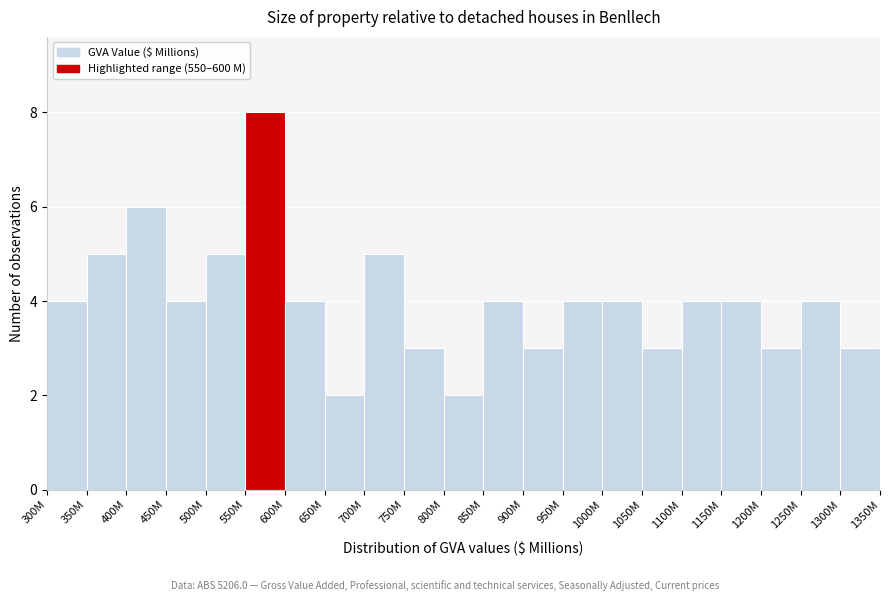

Reading left to right, extract all data points from this chart.

300M=4	350M=5	400M=6	450M=4	500M=5	550M=8	600M=4	650M=2	700M=5	750M=3	800M=2	850M=4	900M=3	950M=4	1000M=4	1050M=3	1100M=4	1150M=4	1200M=3	1250M=4	1300M=3